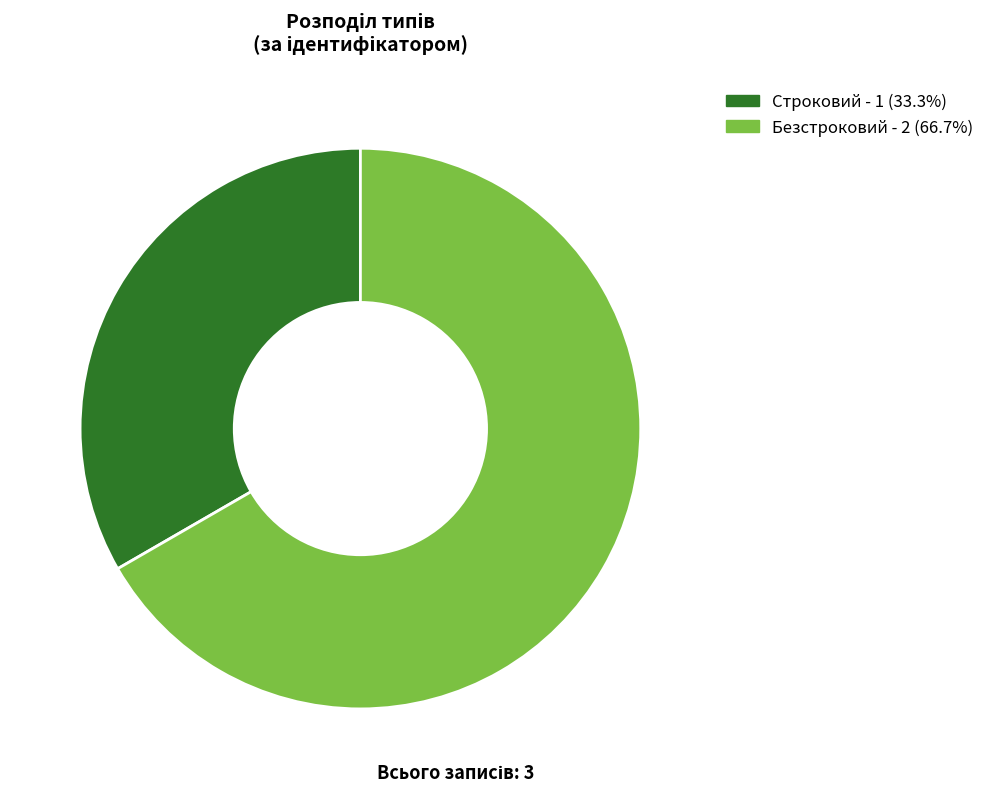

Rank the categories by value from lowest to highest.

С, Б